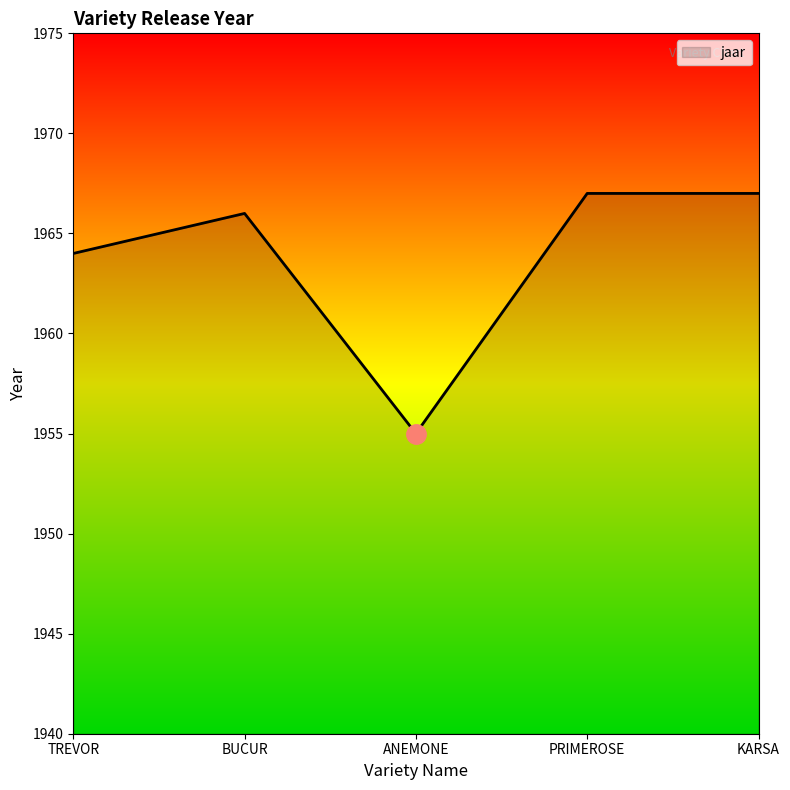

Which has a higher value, ANEMONE or KARSA?

KARSA